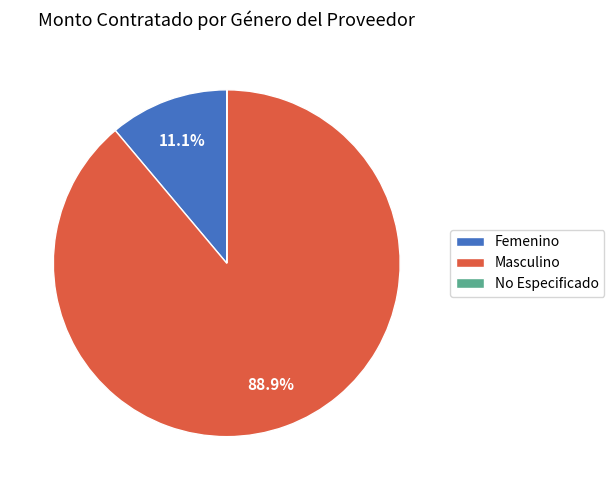

Which category has the biggest portion of the pie?

Masculino